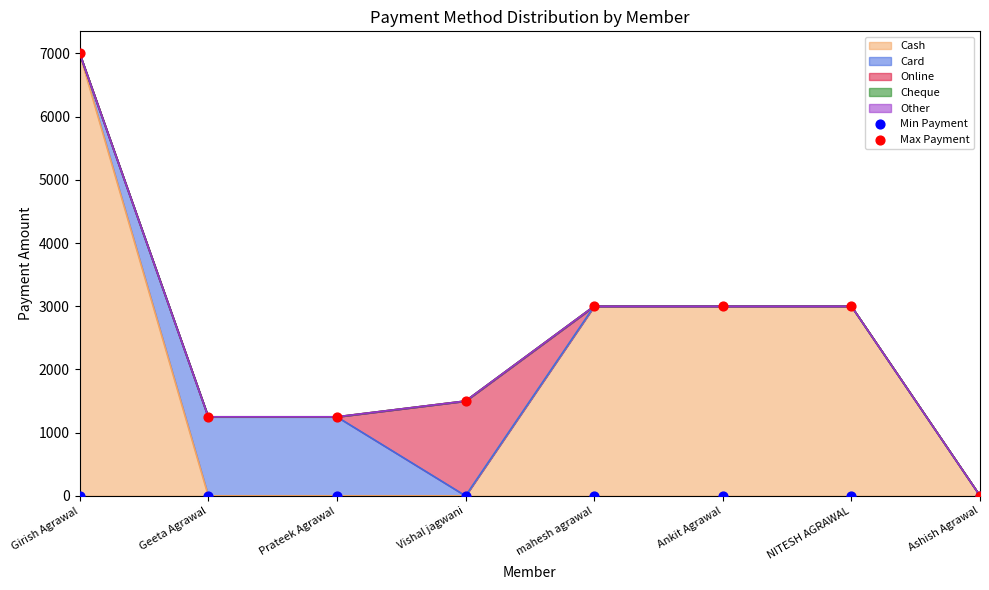

Which series contains the lowest Y value?

Min Payment